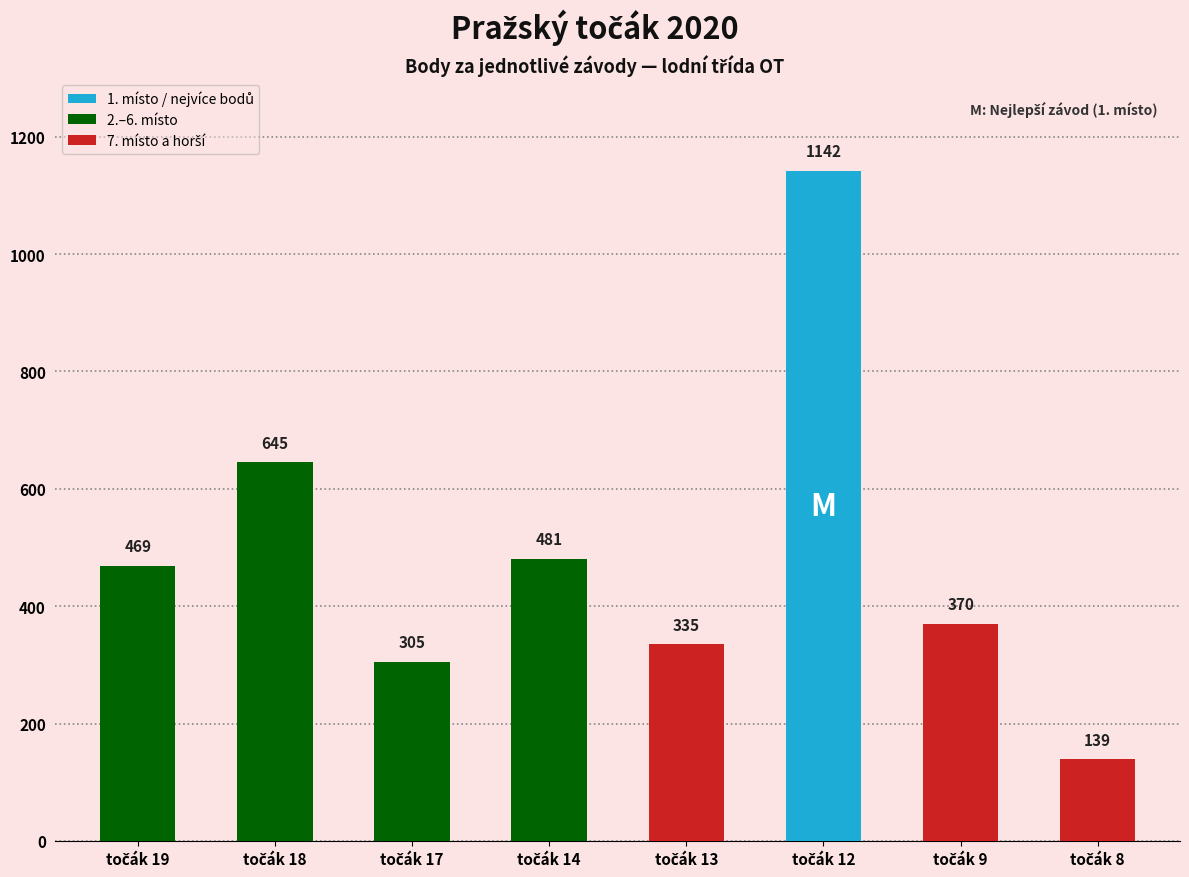

What is the value of the 4th bar from the left?

481